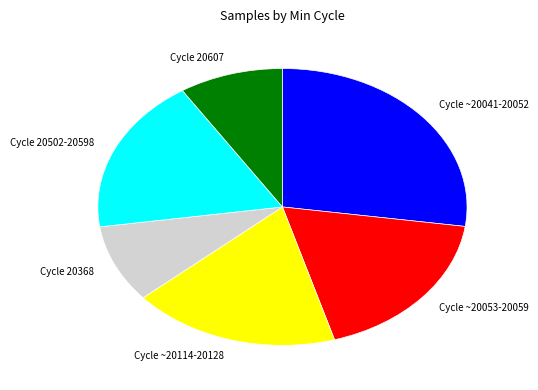

Does any single category account for the majority?

No